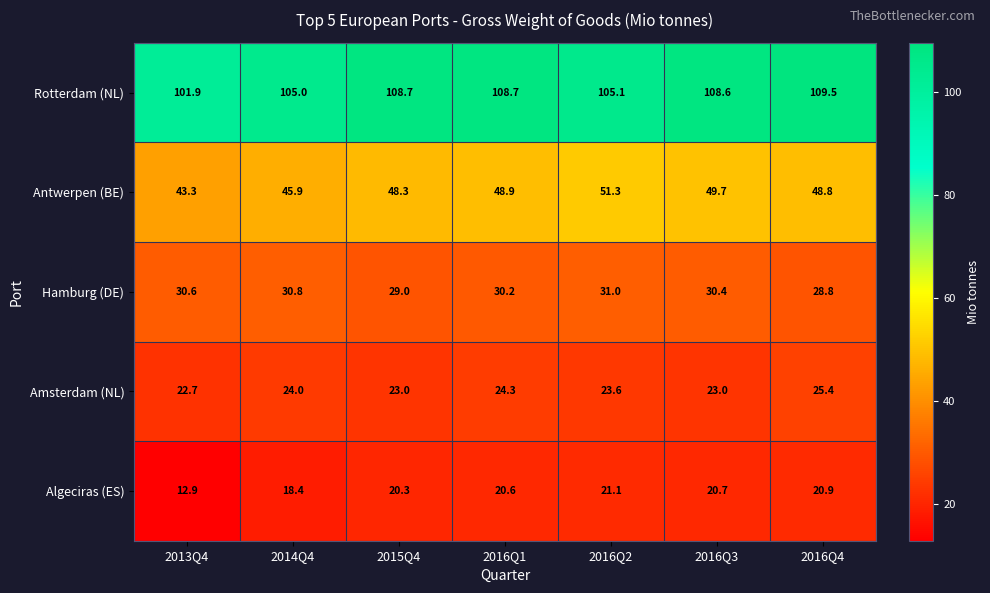

Which series has the widest spread of values?

Algeciras (ES)